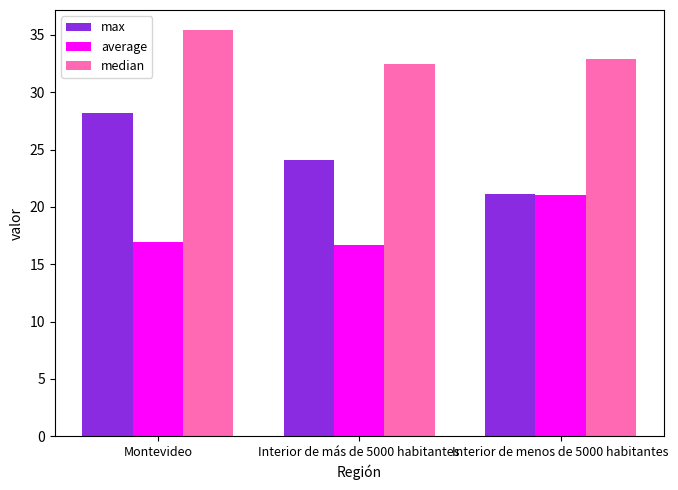

What is the average value of the average series?

18.2